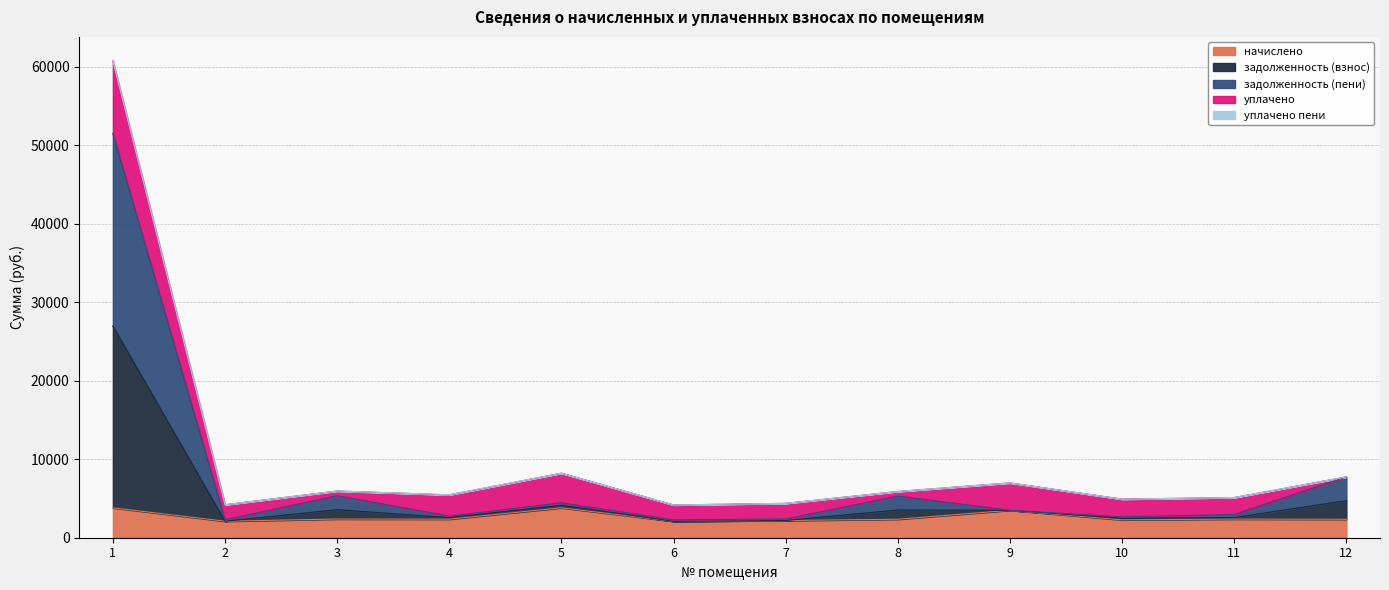

What is the maximum value for начислено?

3812.2